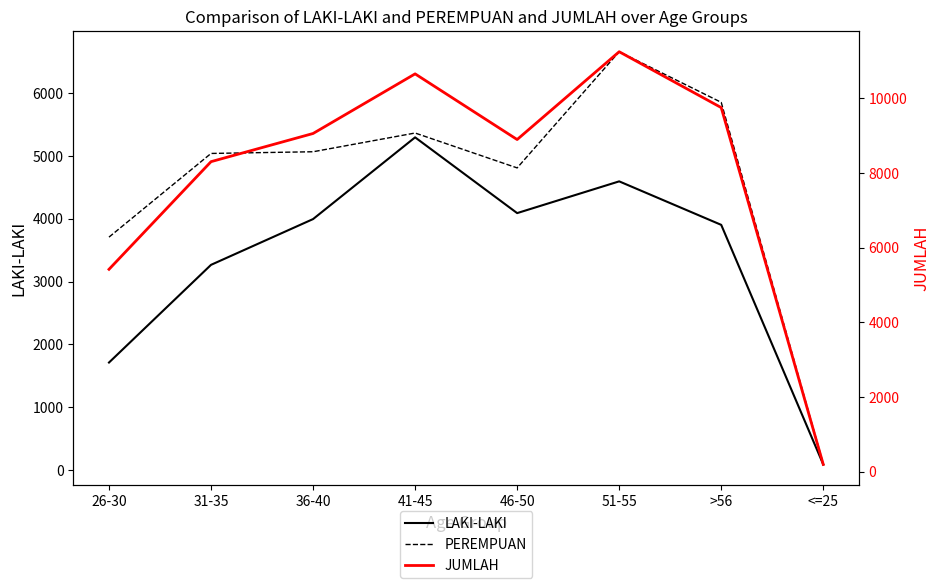

What is the maximum value shown in the chart?

11252